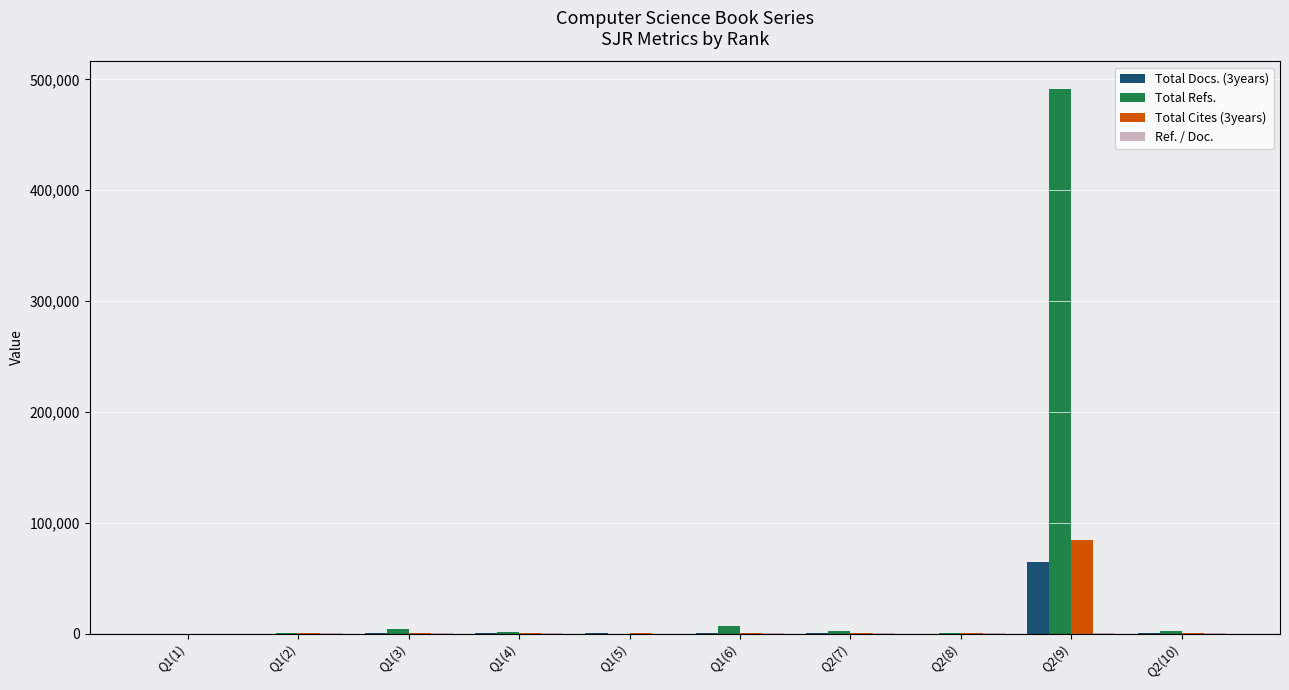

Which series has the largest total across all categories?

Total Refs.